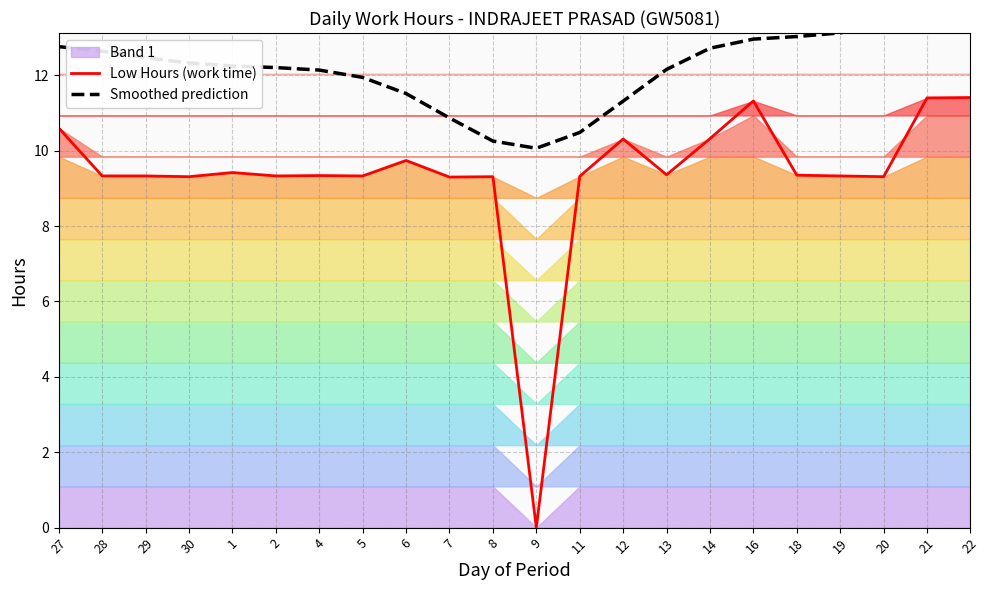

Reading left to right, extract all data points from this chart.

Low Hours (work time): 27=10.6	28=9.3	29=9.3	30=9.3	1=9.4	2=9.3	4=9.3	5=9.3	6=9.7	7=9.3	8=9.3	9=0.0	11=9.3	12=10.3	13=9.4	14=10.3	16=11.3	18=9.3	19=9.3	20=9.3	21=11.4	22=11.4
Smoothed prediction: 27=12.8	28=12.6	29=12.5	30=12.3	1=12.2	2=12.2	4=12.1	5=11.9	6=11.5	7=10.9	8=10.3	9=10.1	11=10.5	12=11.3	13=12.2	14=12.7	16=13.0	18=13.0	19=13.1	20=13.4	21=13.7	22=13.9